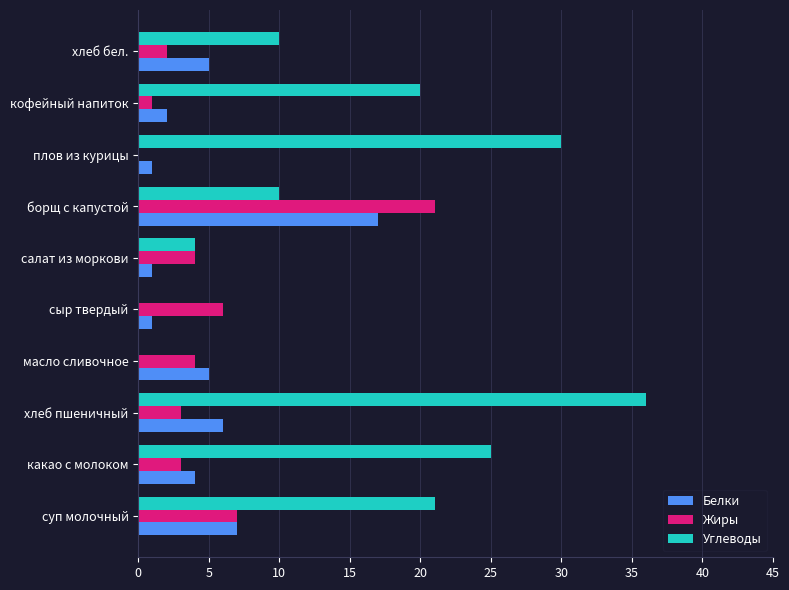

Which series changed the most between какао с молоком and сыр твердый?

Углеводы